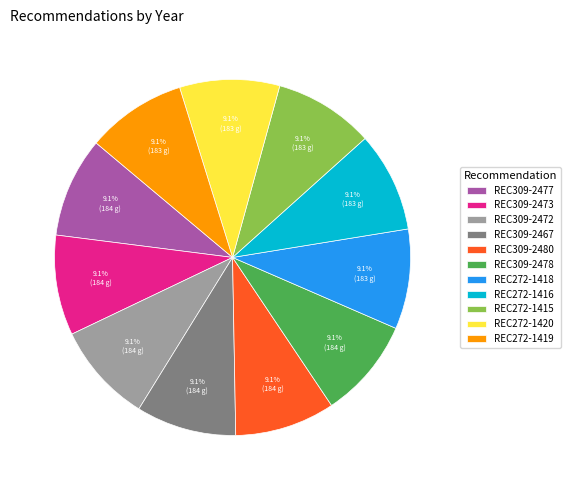

How many segments does this pie chart have?

11